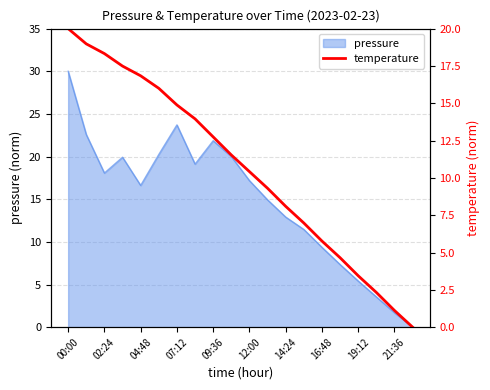

What is the value of the 13th point from the left?

8.1